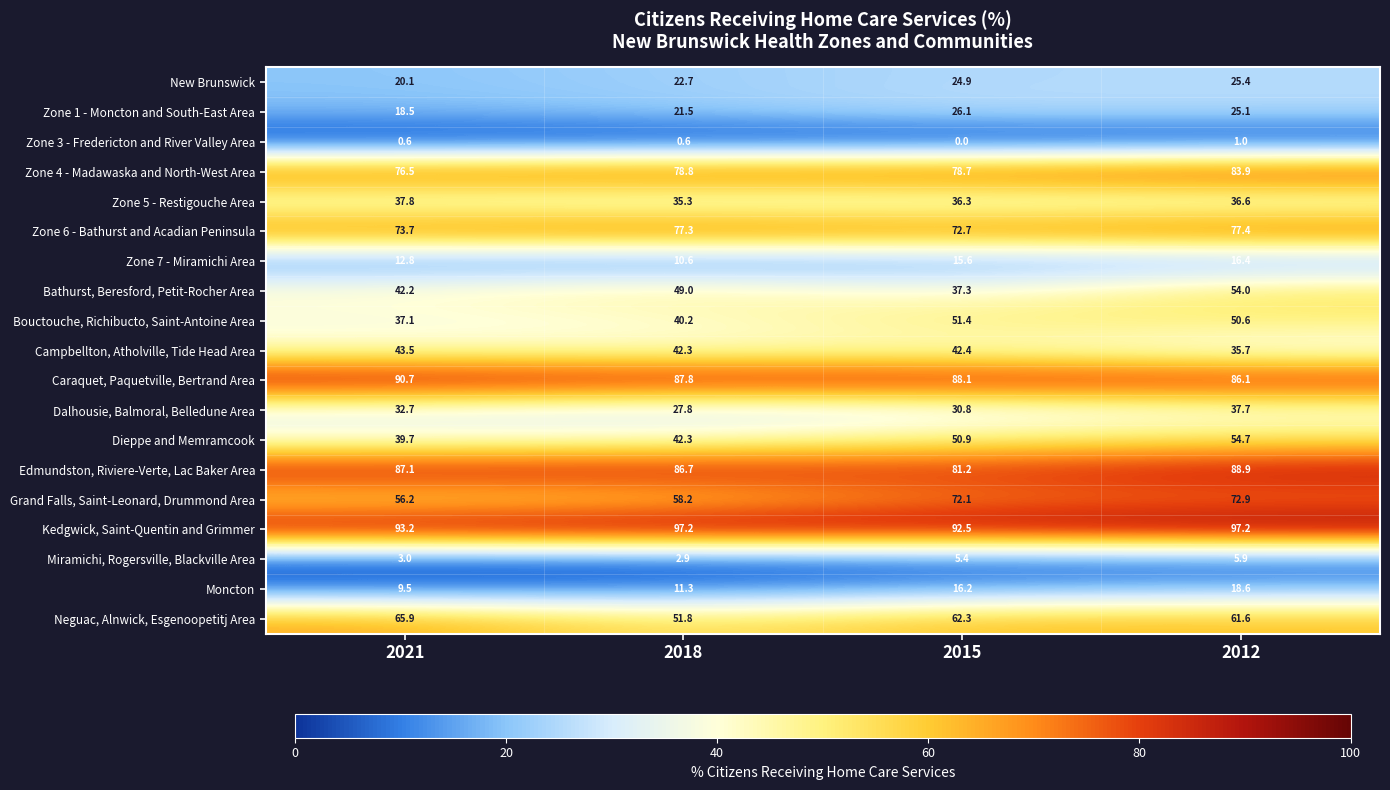

What is the difference between the second highest and second lowest values in the Edmundston, Riviere-Verte, Lac Baker Area series?

0.4